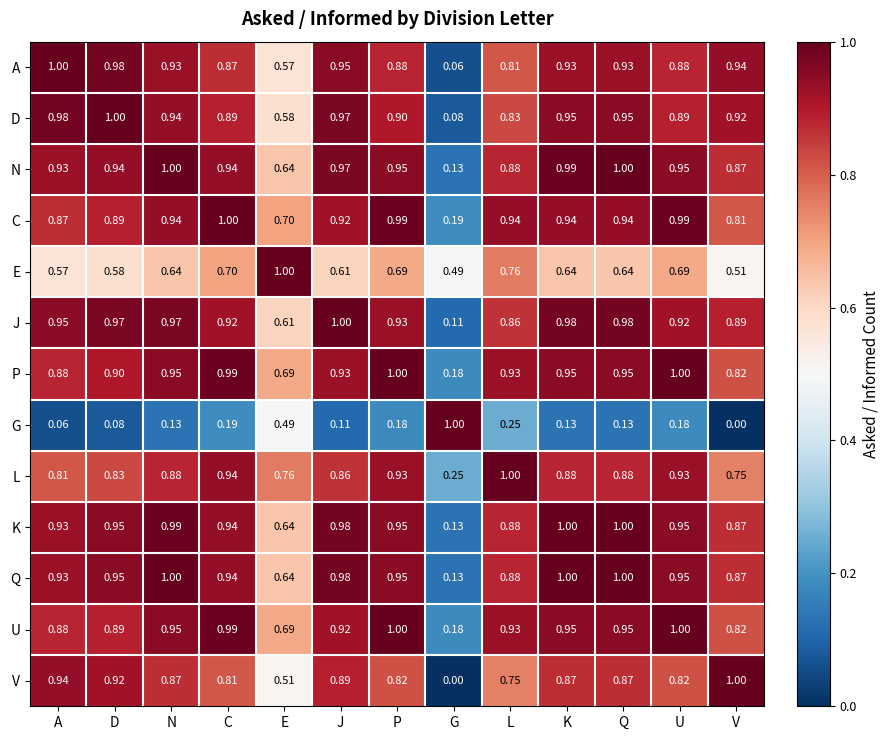

Which series has the largest total across all categories?

Q